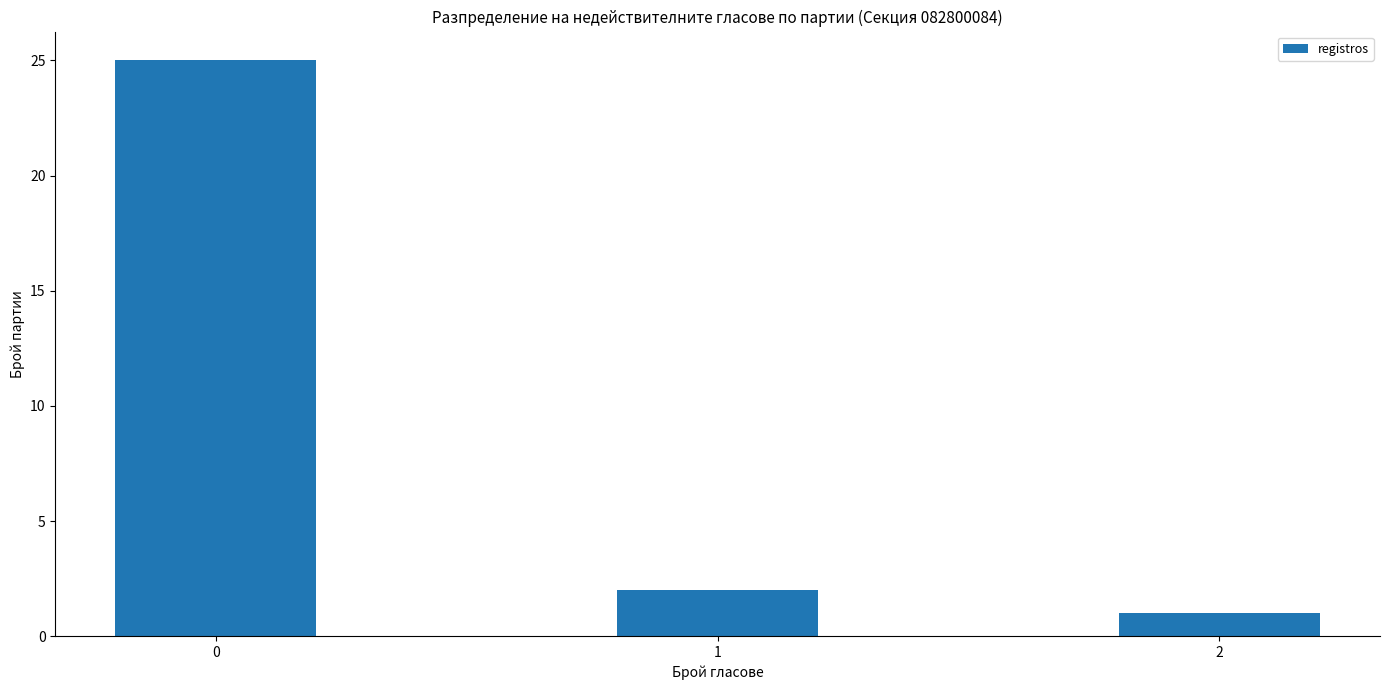

Reading right to left, what are all the values shown in this chart?

2=1	1=2	0=25